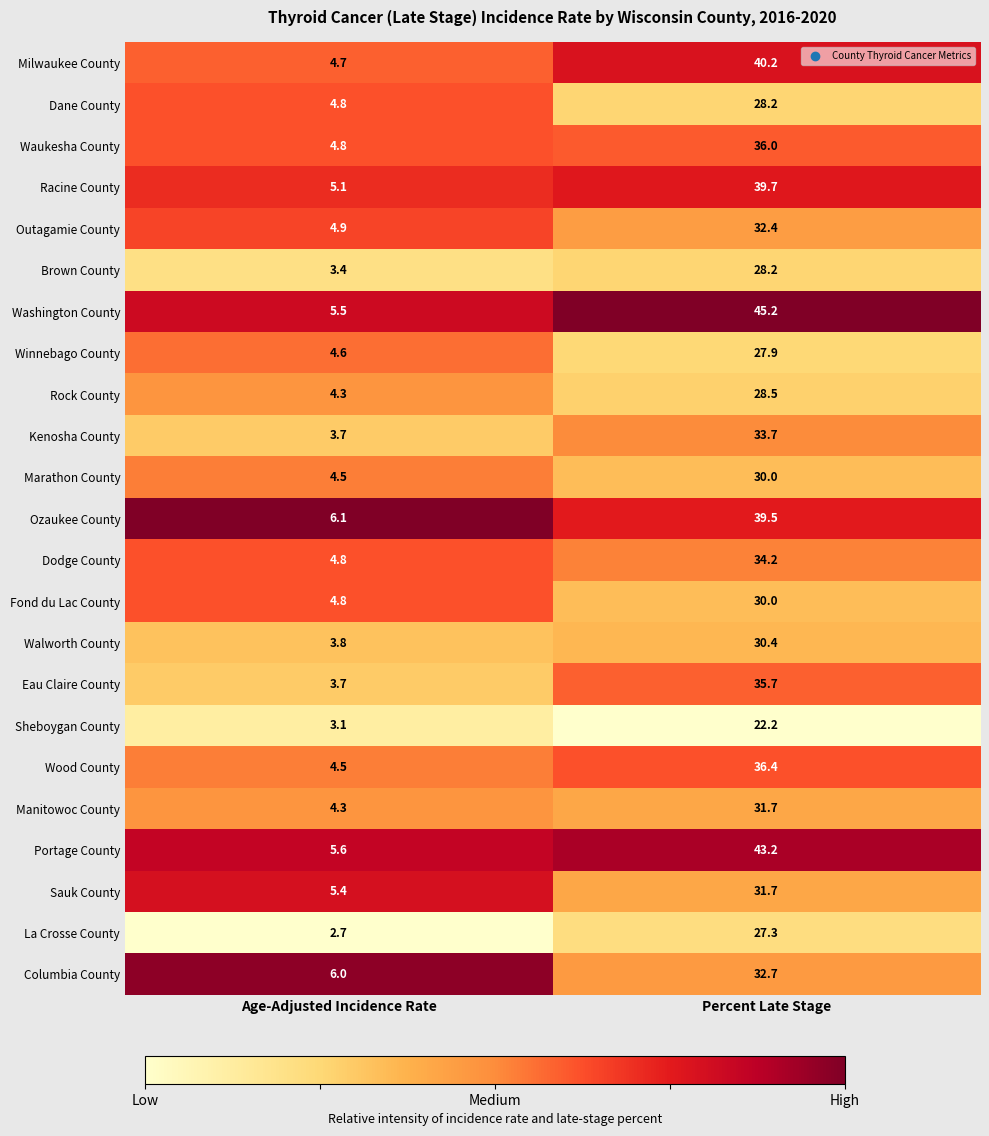

What is the sum of the Outagamie County values at Age-Adjusted Incidence Rate and Percent Late Stage?

37.3